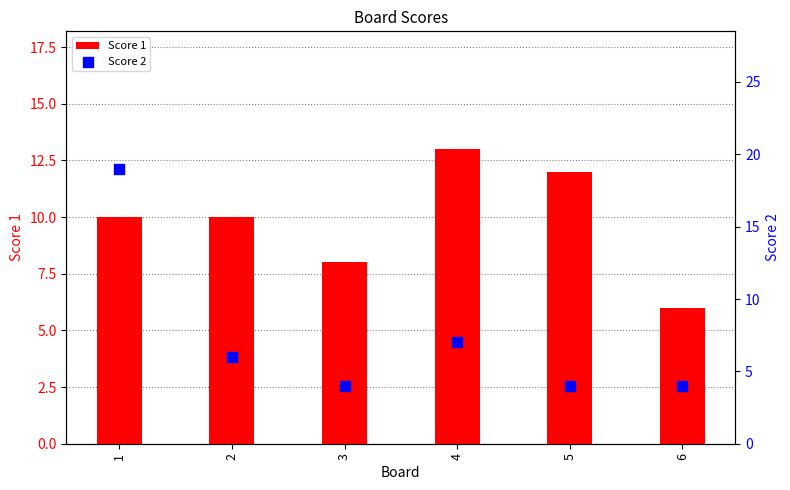

Which series has the largest Y range (max minus min)?

Score 2